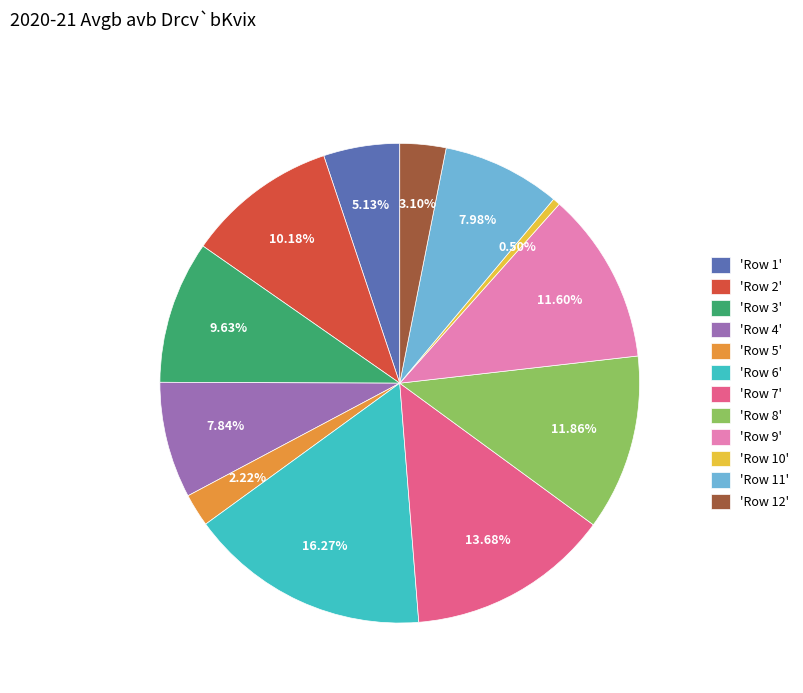

What is the smallest slice in the pie chart?

'Row 10'